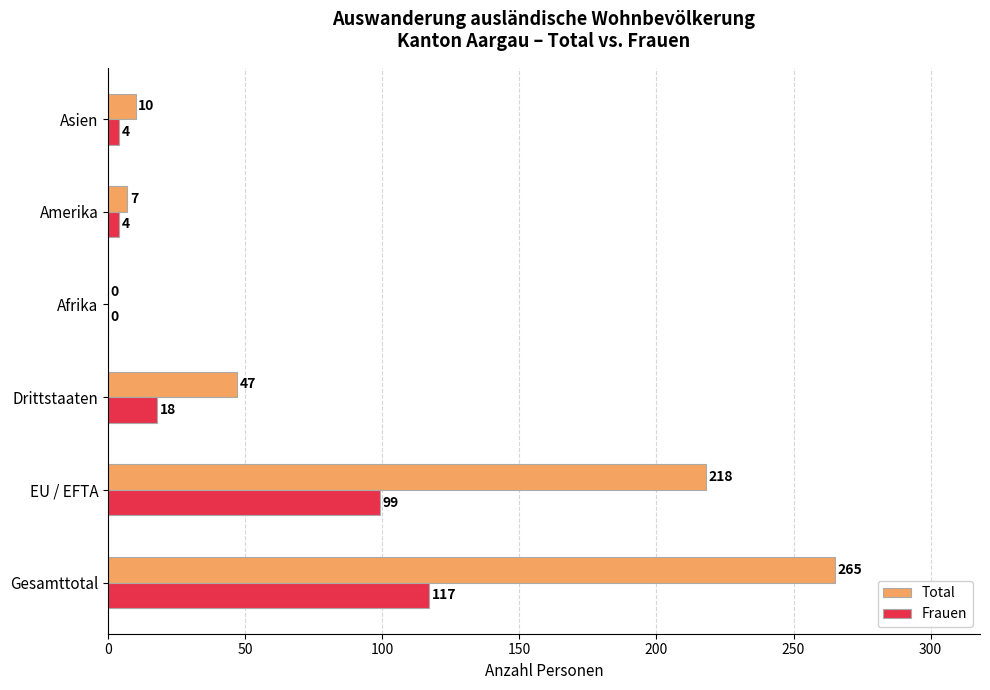

What is the maximum value for Total?

265